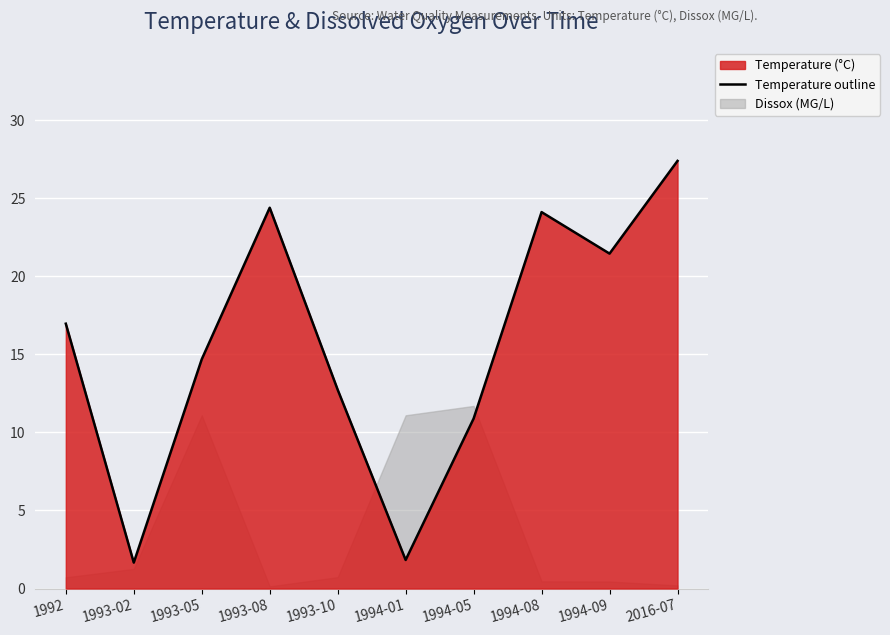

What is the smallest value displayed?

1.7